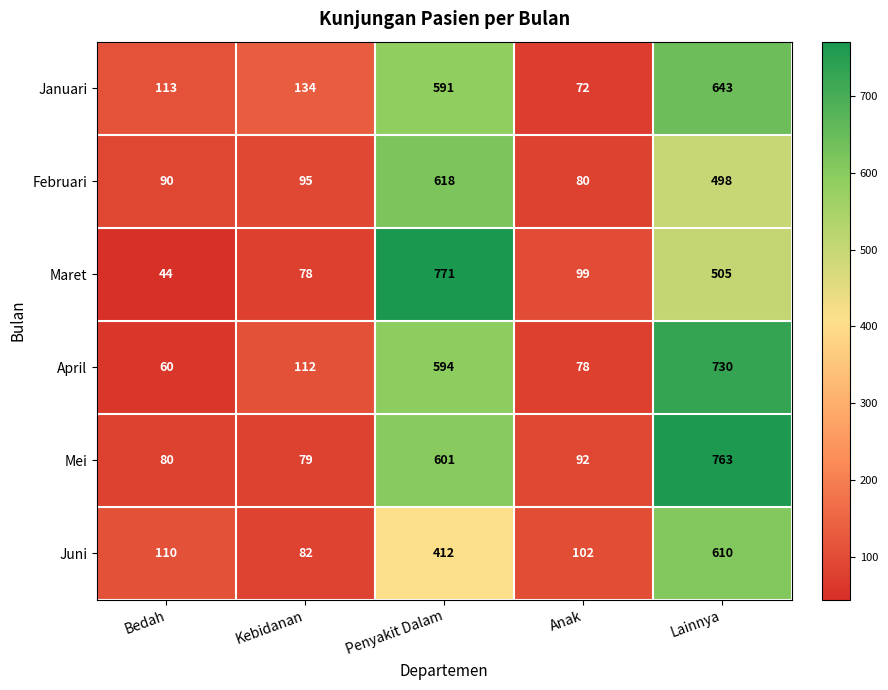

What is the sum of the Mei values at Kebidanan and Bedah?

159